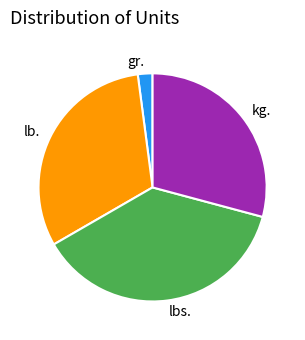

Count the number of slices in the pie.

4